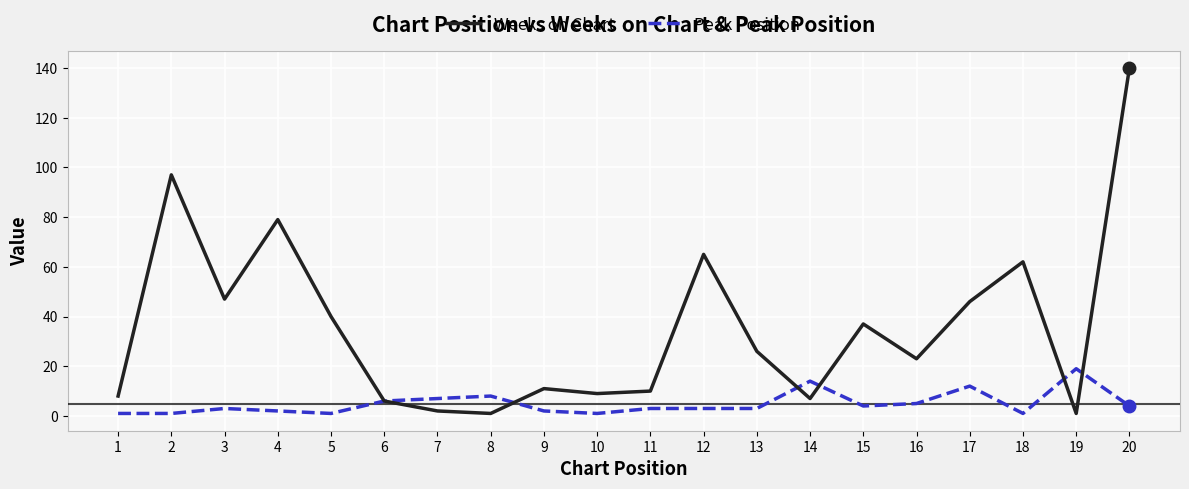

Reading left to right, what are all the values shown in this chart?

Weeks on Chart: 8	97	47	79	40	6	2	1	11	9	10	65	26	7	37	23	46	62	1	140
Peak Position: 1	1	3	2	1	6	7	8	2	1	3	3	3	14	4	5	12	1	19	4